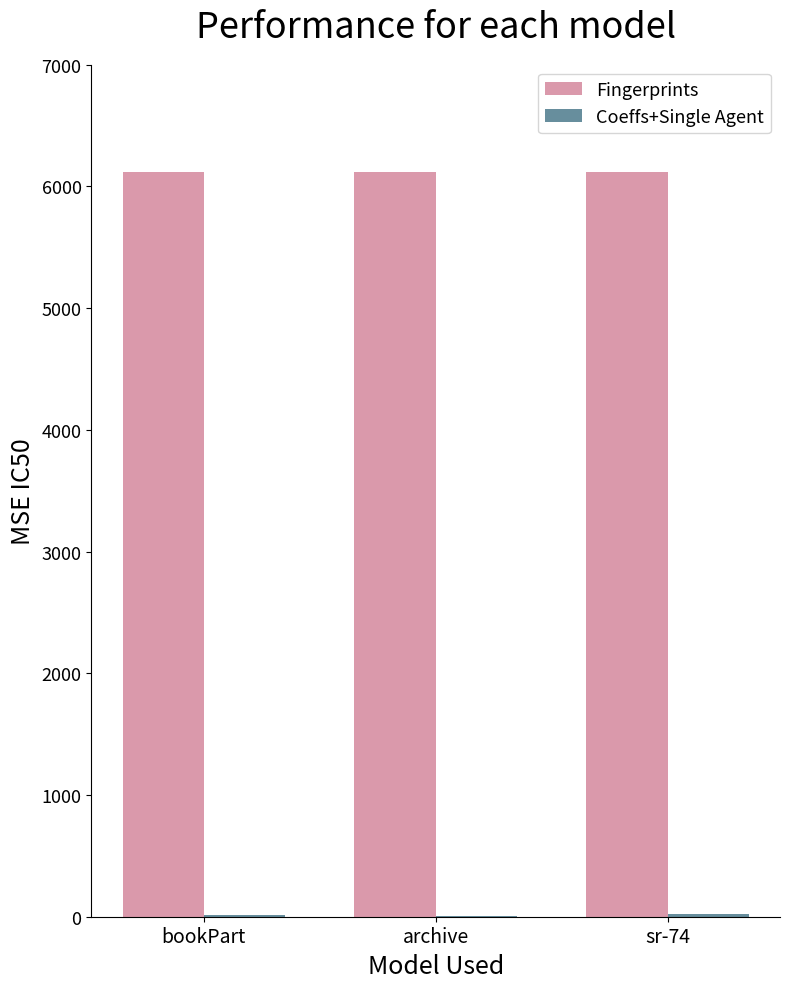

Is it true that Fingerprints equals 3438 at bookPart?

False